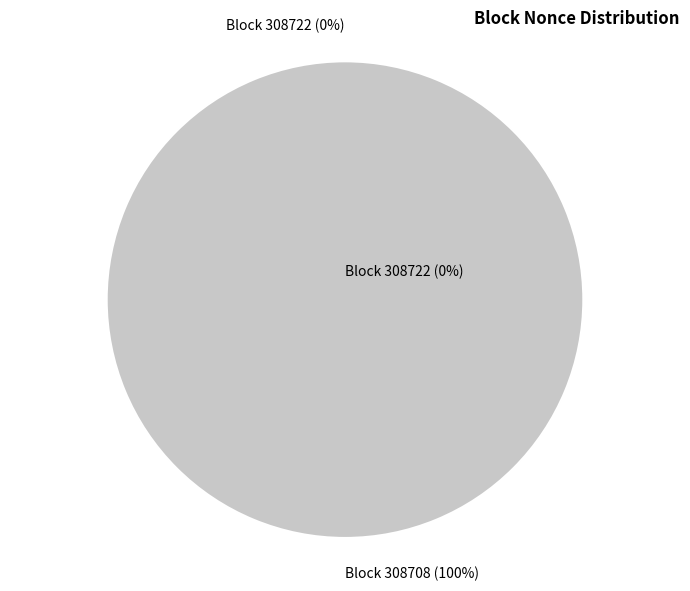

Count the number of slices in the pie.

2